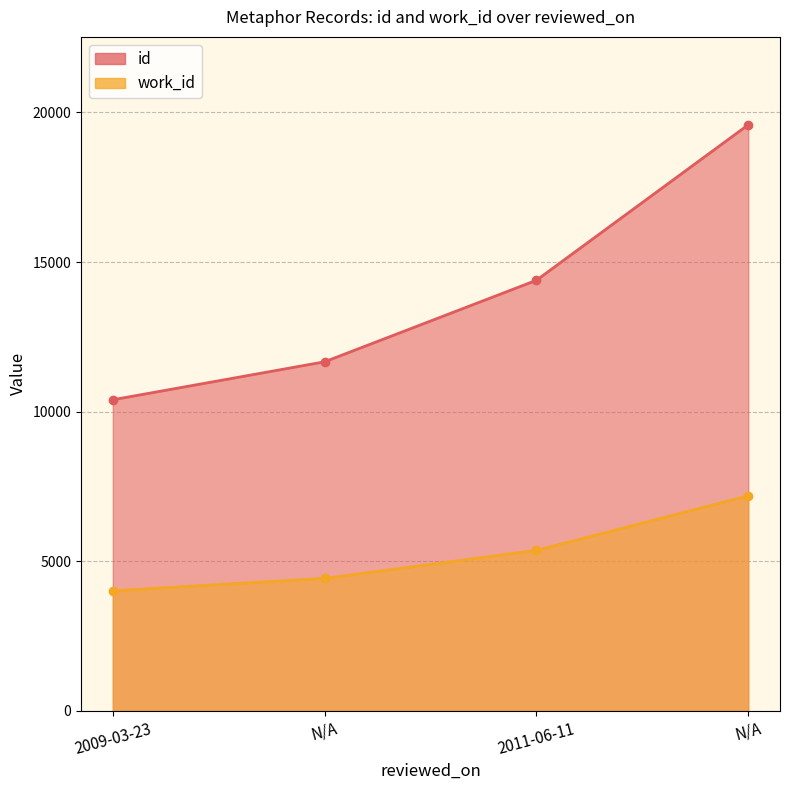

What is the total value across all series at N/A?

16097